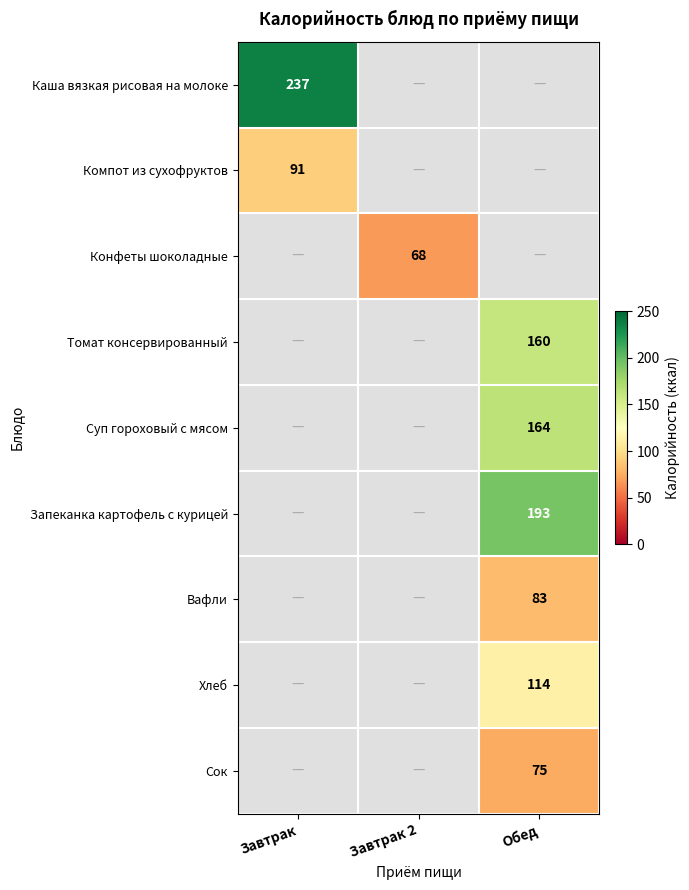

Is it true that Запеканка картофель с курицей equals 193 at Обед?

True